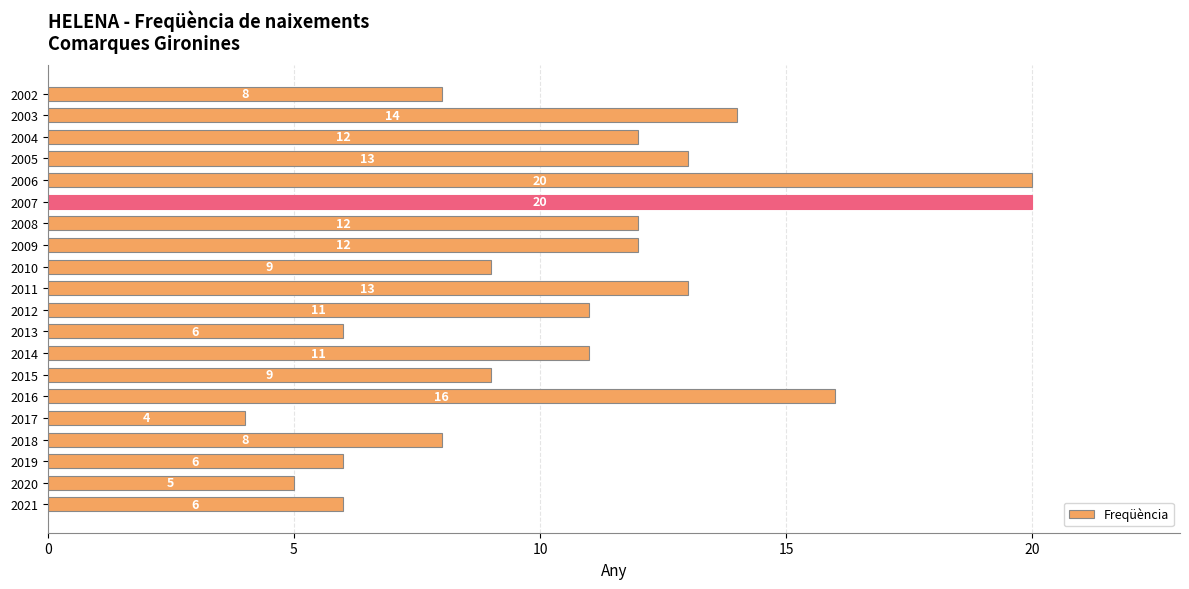

Between 2017 and 2019, which is larger?

2019